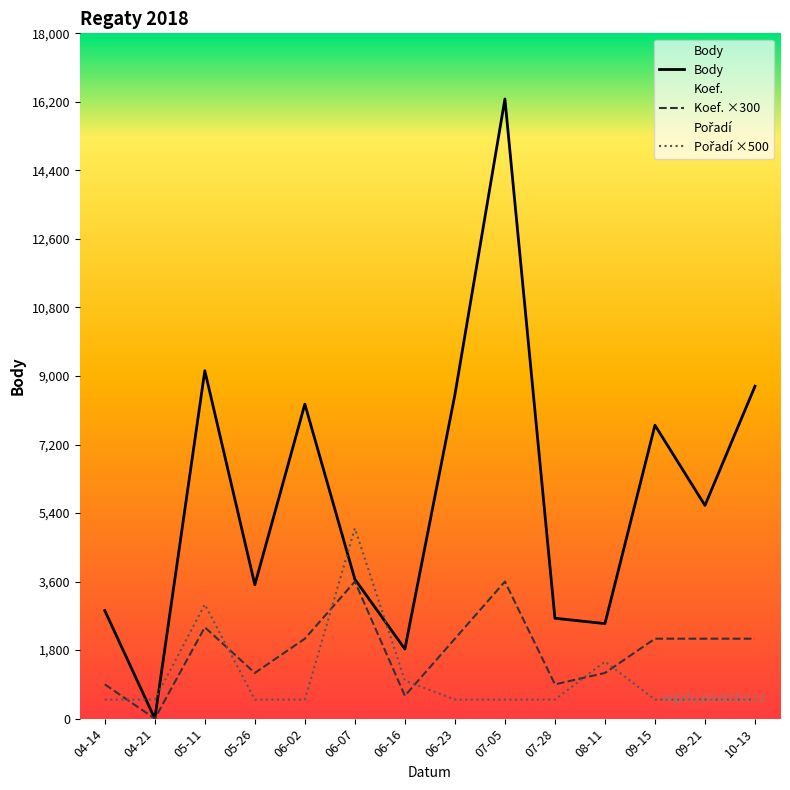

Is the value of Body at 05-11 greater than the value of Koef. ×300 at 09-21?

Yes